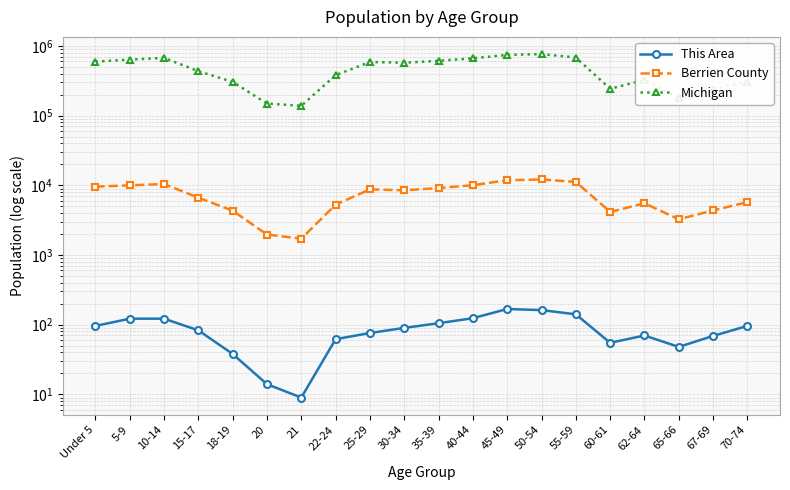

Reading left to right, transcribe all the data shown in this chart.

This Area: Under 5=96	5-9=122	10-14=122	15-17=83	18-19=38	20=14	21=9	22-24=62	25-29=76	30-34=90	35-39=105	40-44=124	45-49=168	50-54=162	55-59=141	60-61=55	62-64=70	65-66=48	67-69=69	70-74=96
Berrien County: Under 5=9585	5-9=9999	10-14=10436	15-17=6652	18-19=4324	20=1969	21=1716	22-24=5291	25-29=8753	30-34=8485	35-39=9135	40-44=10051	45-49=11843	50-54=12138	55-59=11205	60-61=4158	62-64=5524	65-66=3258	67-69=4365	70-74=5737
Michigan: Under 5=596286	5-9=637784	10-14=675216	15-17=434782	18-19=304817	20=149350	21=138484	22-24=381238	25-29=589583	30-34=574566	35-39=612493	40-44=665481	45-49=744581	50-54=765452	55-59=683186	60-61=243067	62-64=325744	65-66=177313	67-69=241312	70-74=306084